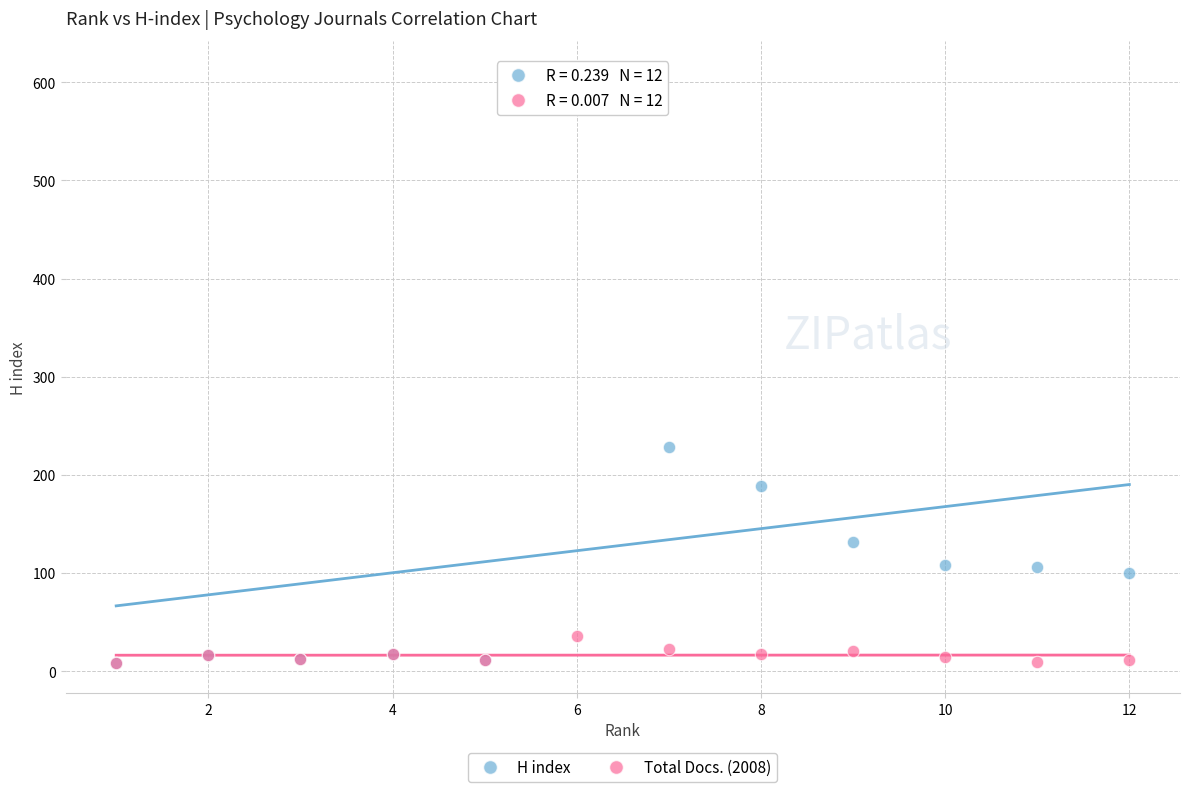

Across all series, what Y value is closest to 310?

228